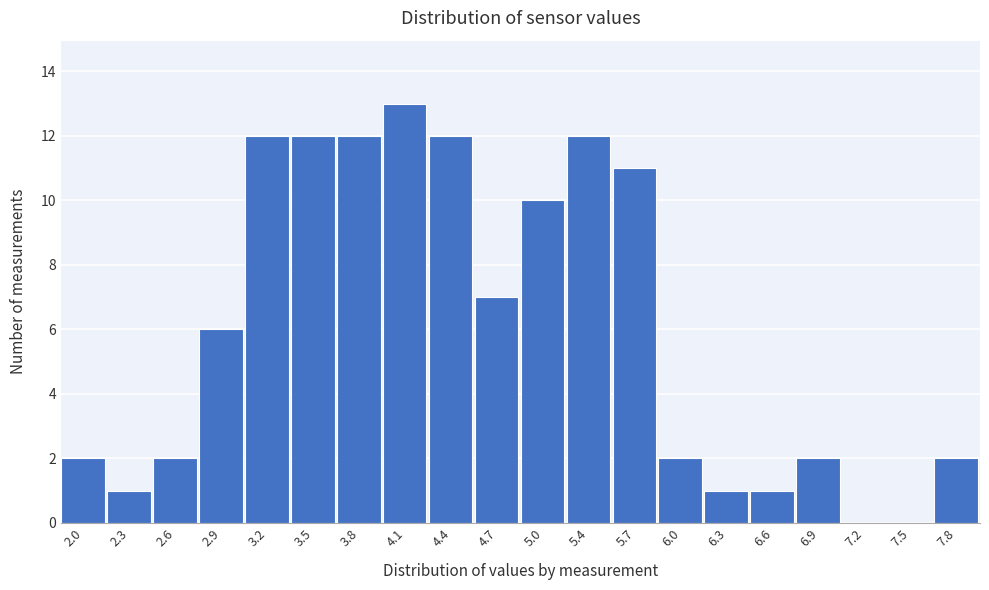

Reading left to right, list all the values displayed in this chart.

2.0=2	2.3=1	2.6=2	2.9=6	3.2=12	3.5=12	3.8=12	4.1=13	4.4=12	4.7=7	5.0=10	5.4=12	5.7=11	6.0=2	6.3=1	6.6=1	6.9=2	7.2=0	7.5=0	7.8=2